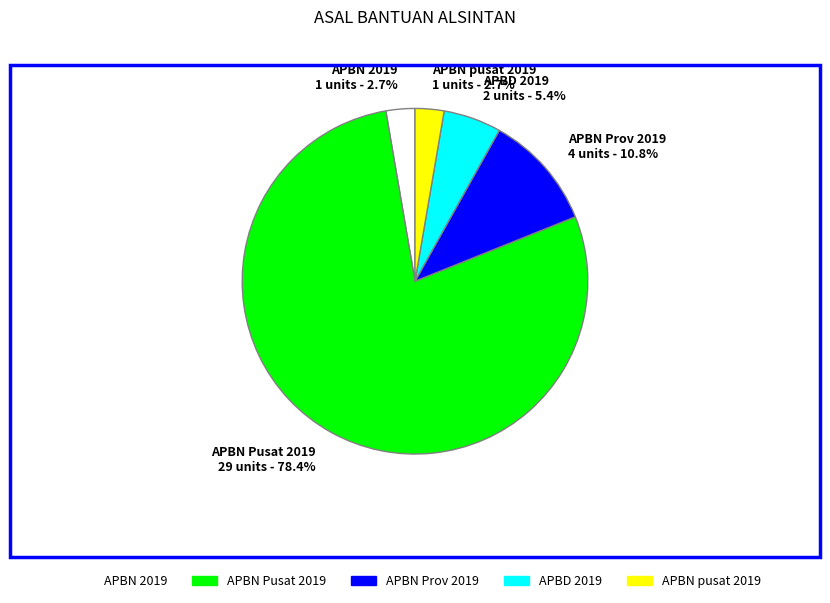

Between APBD 2019 and APBN pusat 2019, which is larger?

APBD 2019